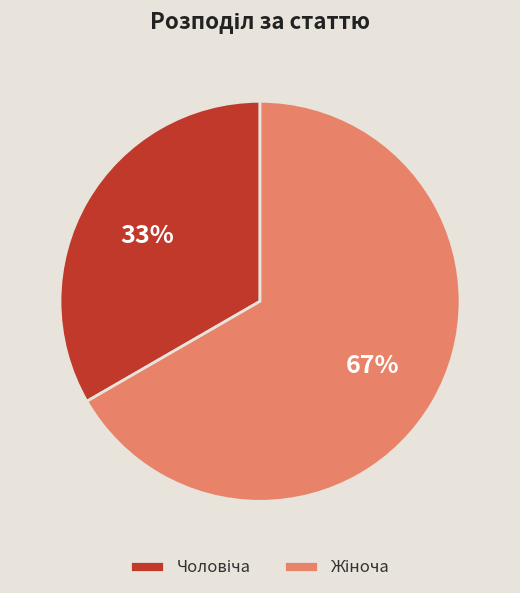

To the nearest percent, what is the average slice percentage?

50%